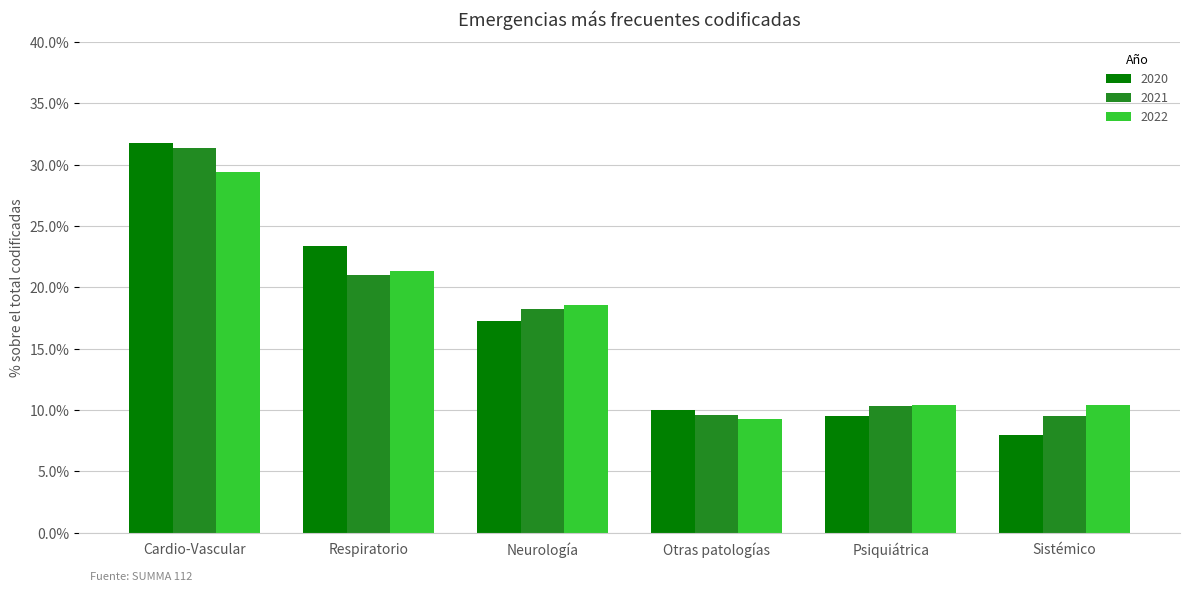

What are all the series names shown in the legend?

2020, 2021, 2022